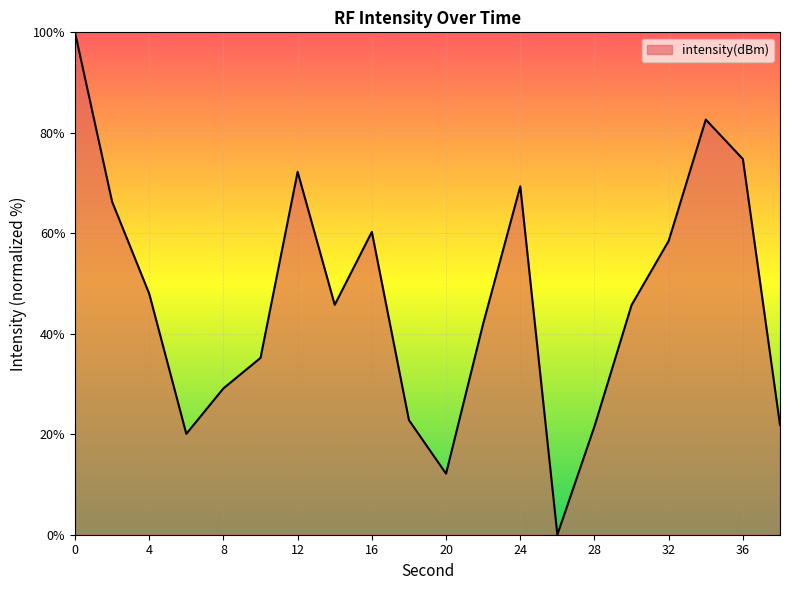

Does the chart display data point markers on the line(s)?

No